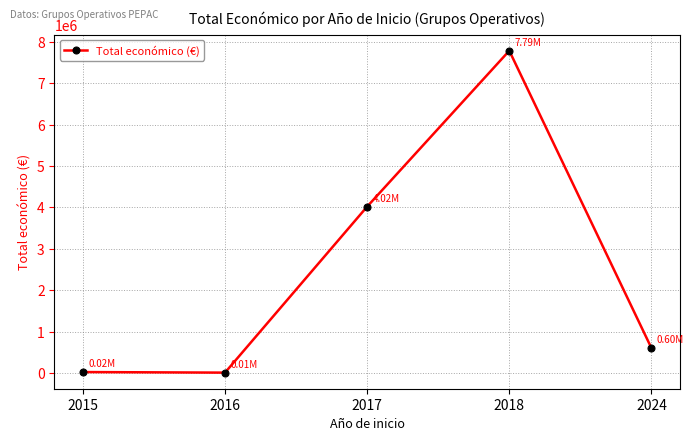

The chart shows a value of 600000 at 2024. True or false?

True